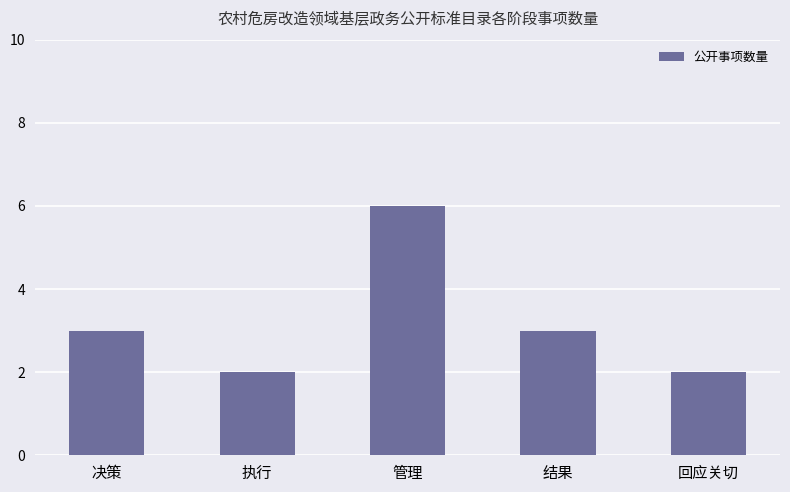

What is the label of the 2nd bar from the left?

执行